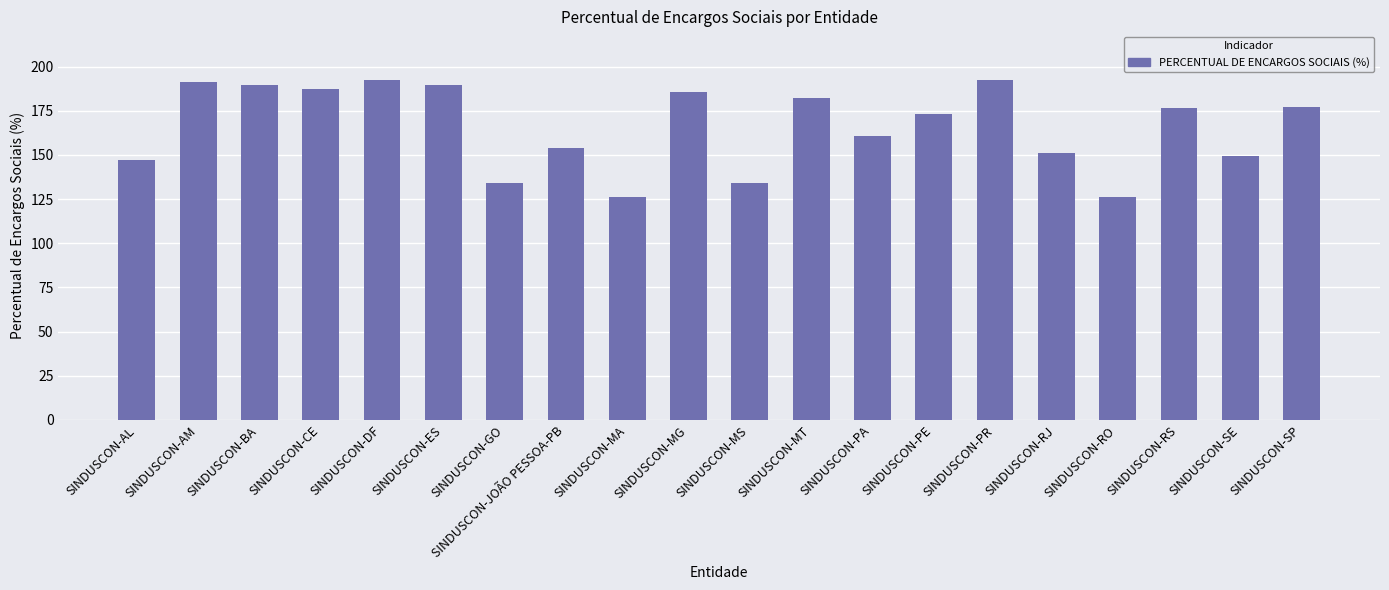

What is the sum of the values at SINDUSCON-AL and SINDUSCON-JOÃO PESSOA-PB?

300.9